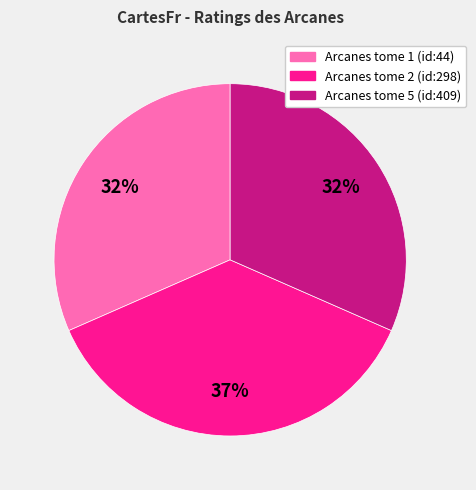

Count the number of slices in the pie.

3